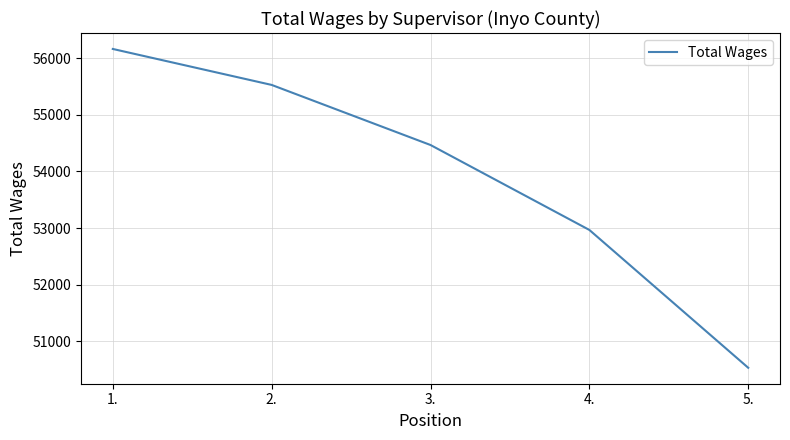

List the labels in order of value, smallest first.

5., 4., 3., 2., 1.